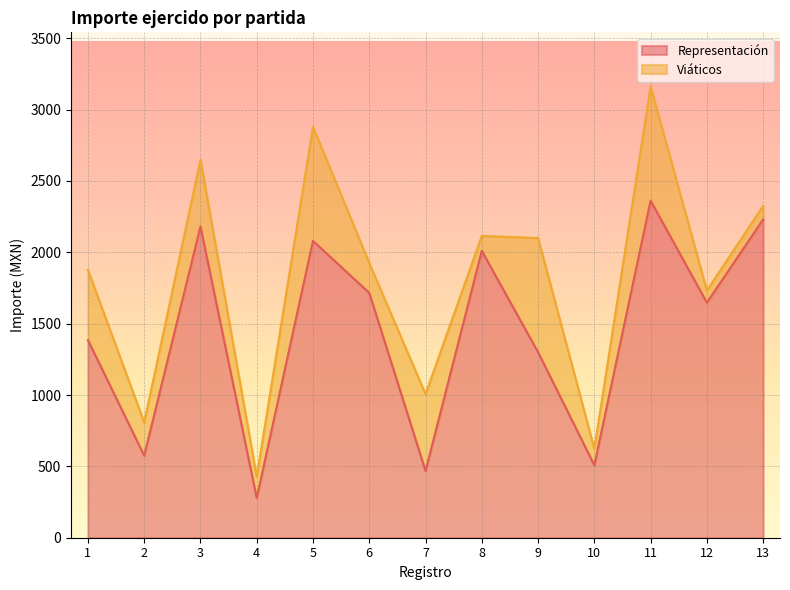

What is the difference between the maximum and minimum values?

2084.0